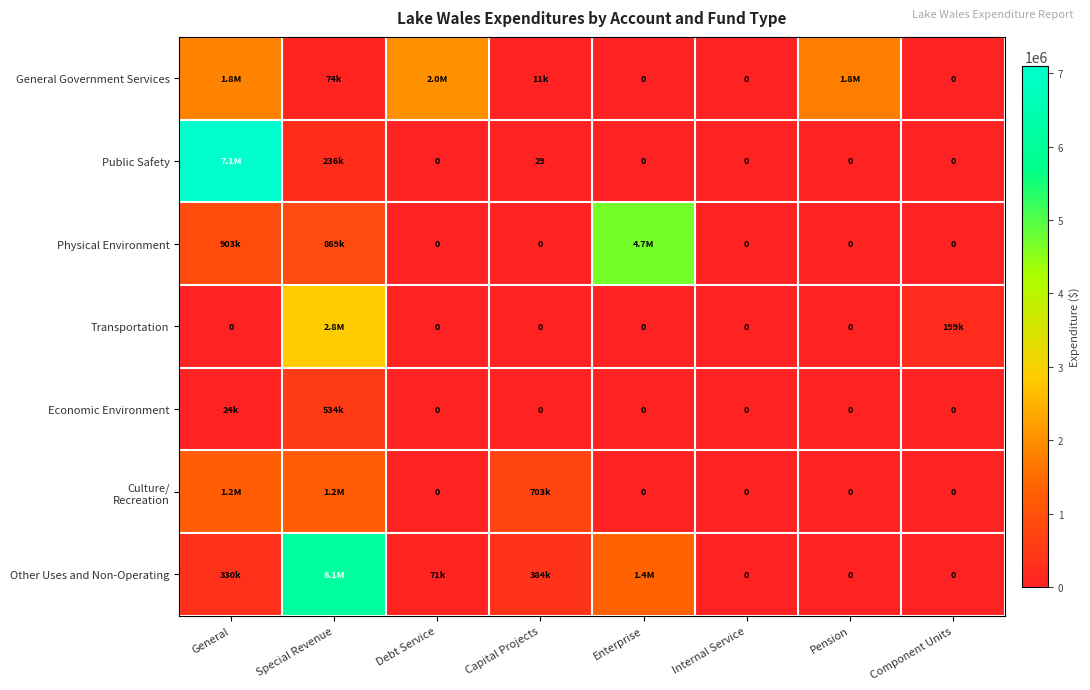

List the labels in order of Economic Environment value, largest first.

Special Revenue, General, Debt Service, Capital Projects, Enterprise, Internal Service, Pension, Component Units